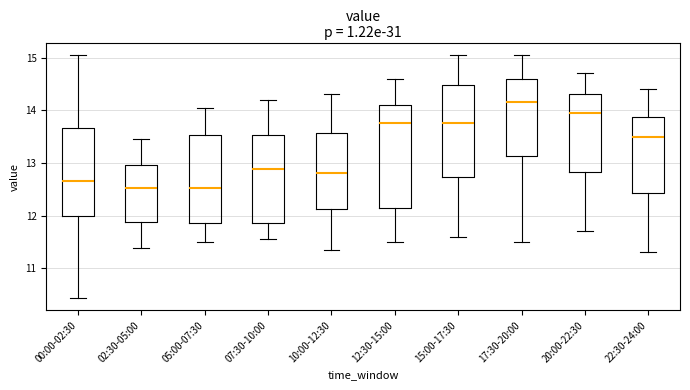

Where does the lower whisker of the box for 12:30-15:00 end on the y-axis? The values are not printed on the chart, so give them approximately, as read against the axis.

11.5